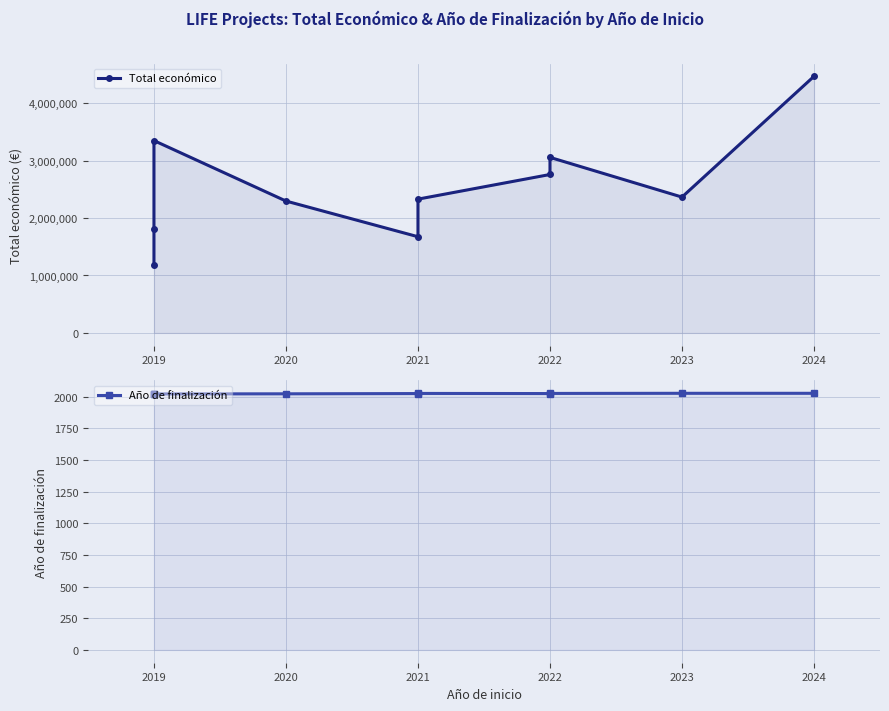

True or false: Año de finalización has a value of 799 at 2022.

False